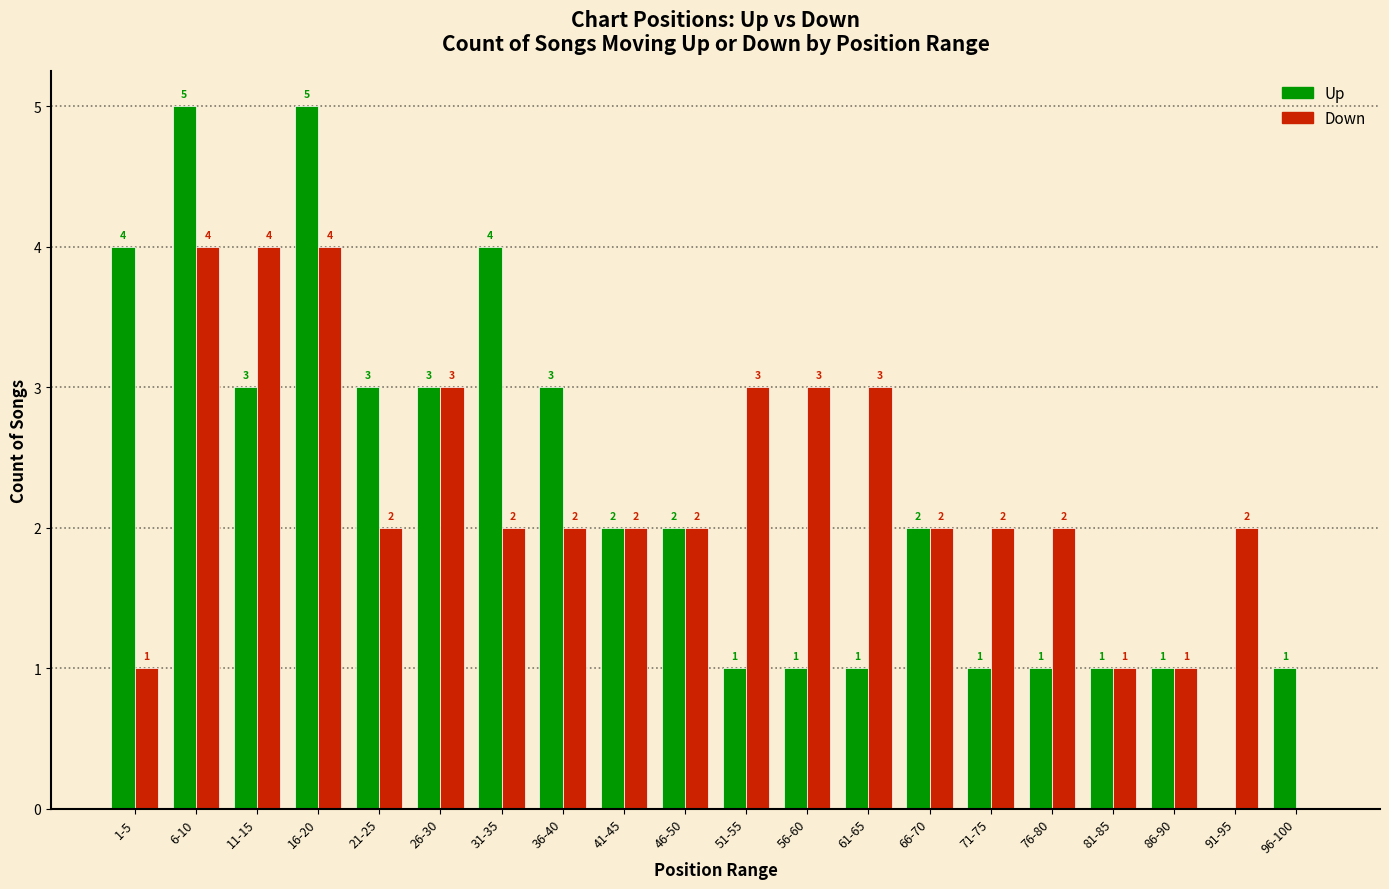

What is the greatest value displayed?

5